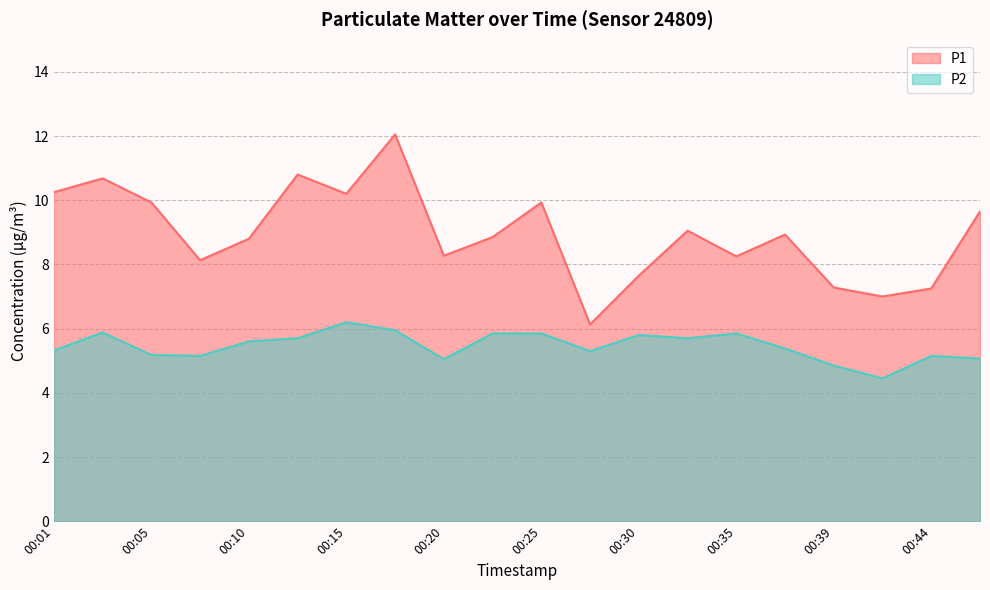

Reading left to right, what are all the values shown in this chart?

P1: 00:01=10.2	00:03=10.7	00:05=9.9	00:08=8.1	00:10=8.8	00:13=10.8	00:15=10.2	00:18=12.1	00:20=8.3	00:22=8.8	00:25=9.9	00:27=6.1	00:30=7.7	00:32=9.1	00:35=8.2	00:37=8.9	00:39=7.3	00:42=7.0	00:44=7.2	00:47=9.7
P2: 00:01=5.3	00:03=5.9	00:05=5.2	00:08=5.2	00:10=5.6	00:13=5.7	00:15=6.2	00:18=6.0	00:20=5.0	00:22=5.8	00:25=5.8	00:27=5.3	00:30=5.8	00:32=5.7	00:35=5.8	00:37=5.4	00:39=4.8	00:42=4.5	00:44=5.2	00:47=5.1